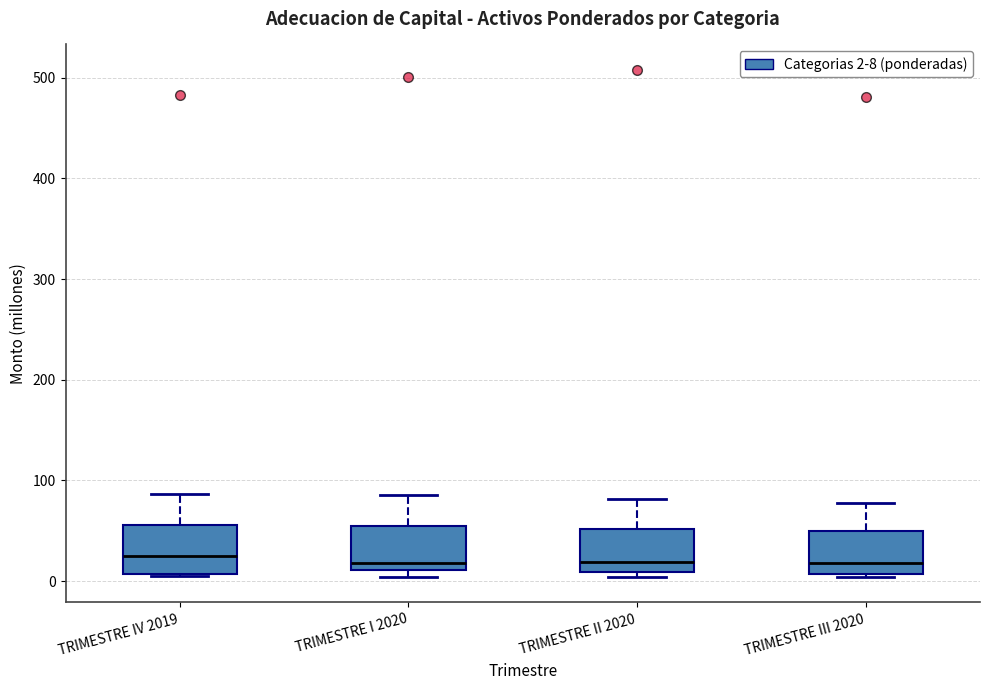

Reading left to right, transcribe this box plot: for each box, give where its median line is, the range the box spans, and where its two whiskers end, as read against the y-axis. The values are not printed on the chart, so give them approximately, as read against the axis.

TRIMESTRE IV 2019: median 30, box 10 to 60, whiskers 10 to 90
TRIMESTRE I 2020: median 20, box 10 to 50, whiskers 0 to 90
TRIMESTRE II 2020: median 20, box 10 to 50, whiskers 0 to 80
TRIMESTRE III 2020: median 20, box 10 to 50, whiskers 0 to 80